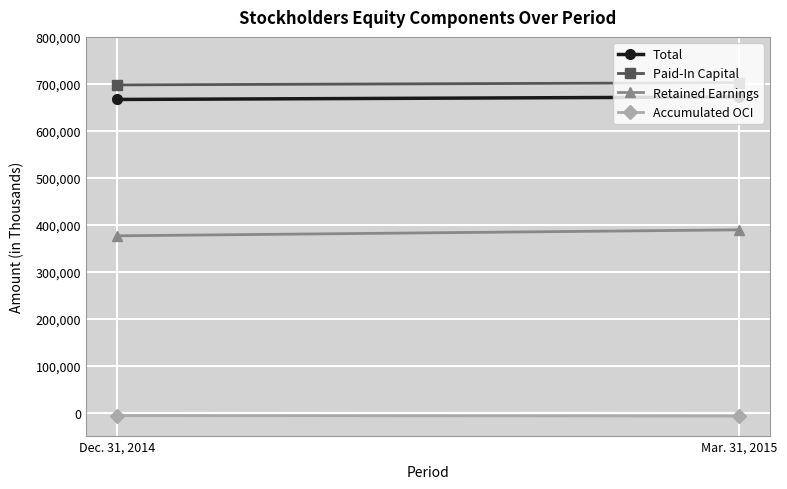

Rank the series at Mar. 31, 2015 from highest to lowest value.

Paid-In Capital, Total, Retained Earnings, Accumulated OCI